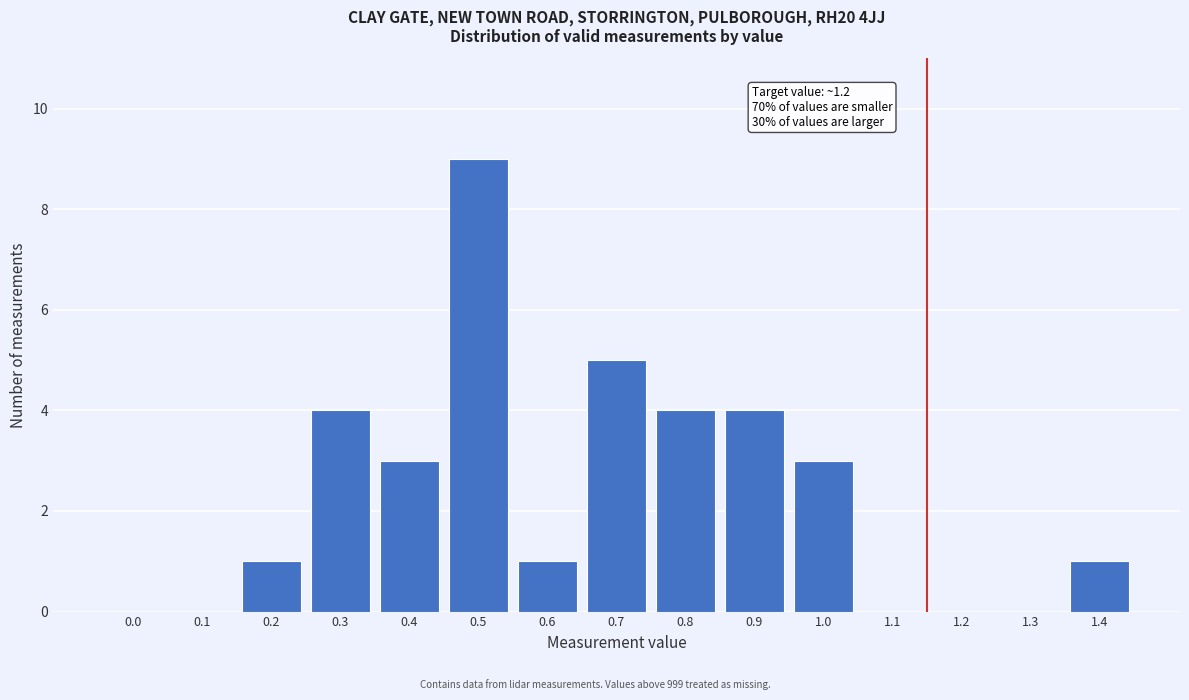

Reading right to left, transcribe all the data shown in this chart.

1.4=1	1.3=0	1.2=0	1.1=0	1.0=3	0.9=4	0.8=4	0.7=5	0.6=1	0.5=9	0.4=3	0.3=4	0.2=1	0.1=0	0.0=0